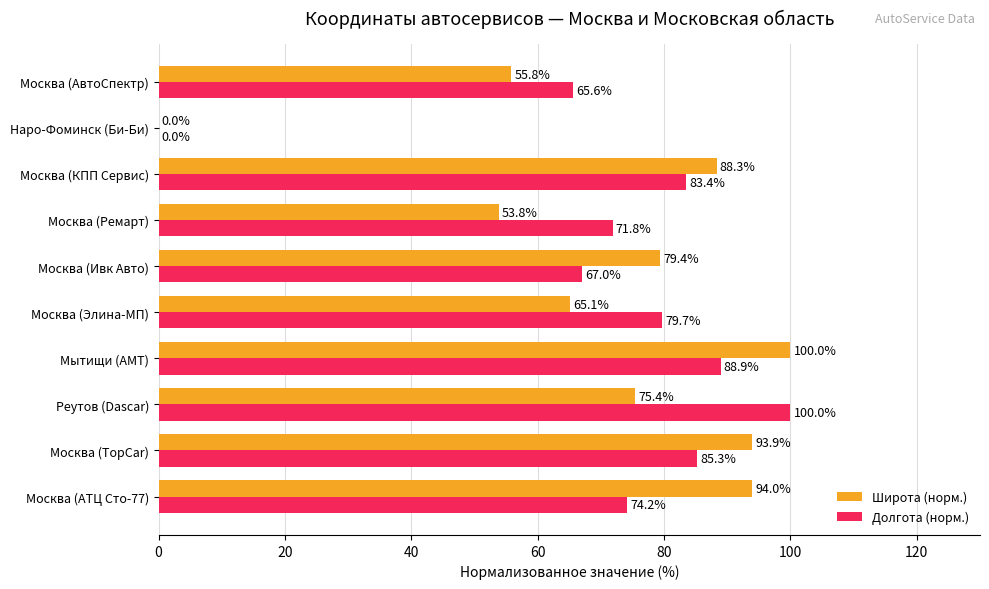

Between Реутов (Dascar) and Москва (Ивк Авто), which series saw the biggest shift?

Долгота (норм.)